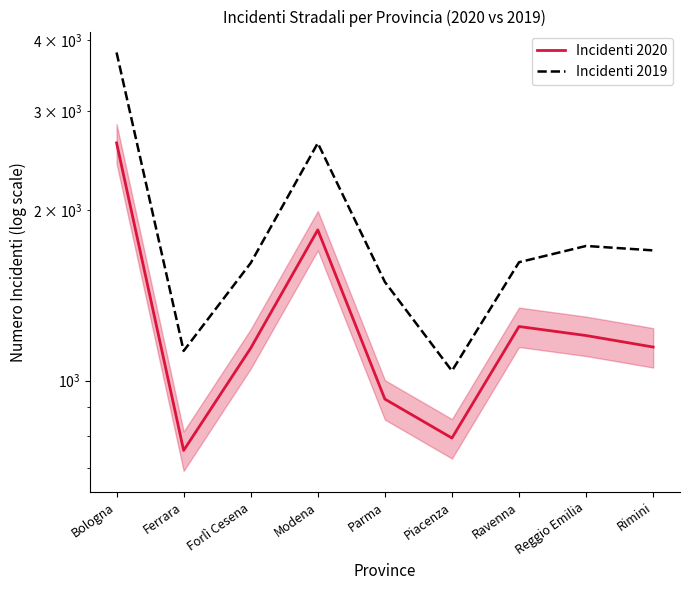

Which series has the largest range (max minus min)?

Incidenti 2019